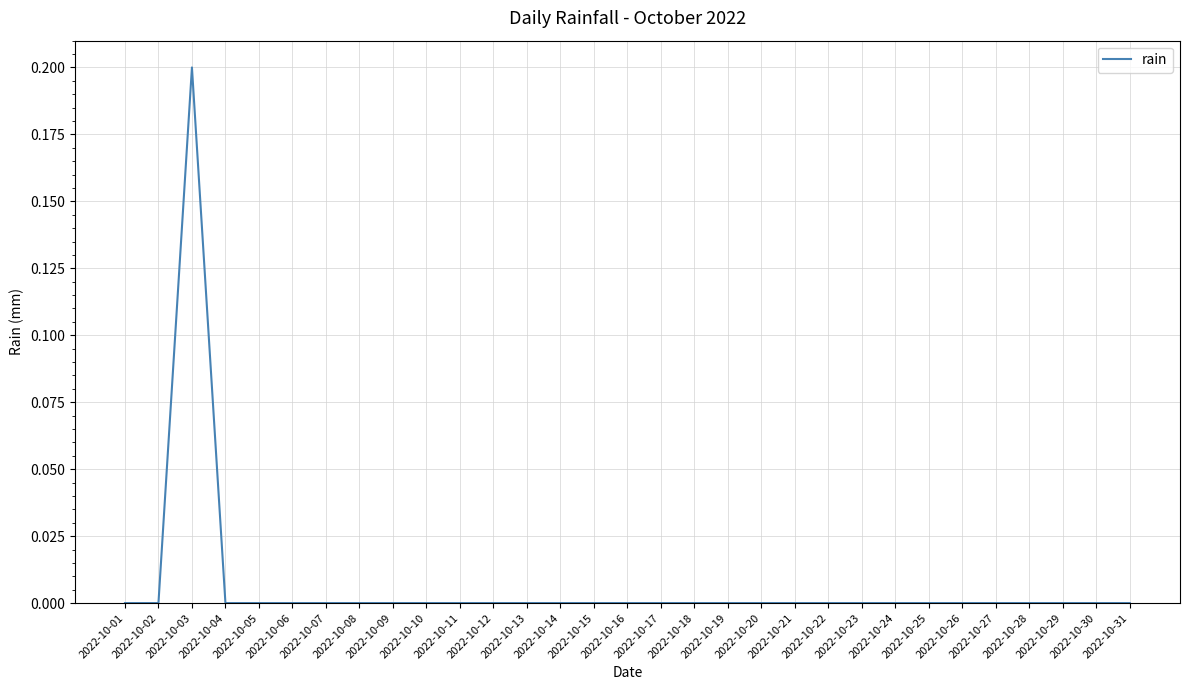

Is it true that the value at 2022-10-18 is -0.1?

False